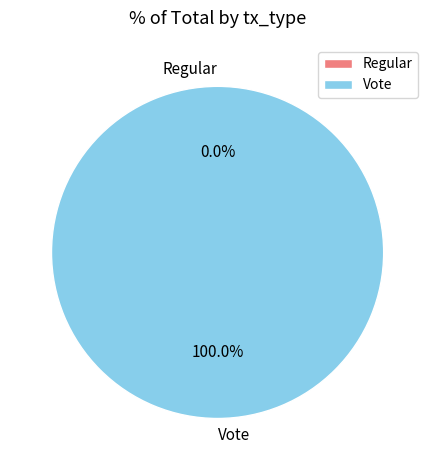

Combined, do Vote and Regular account for over 50%?

Yes